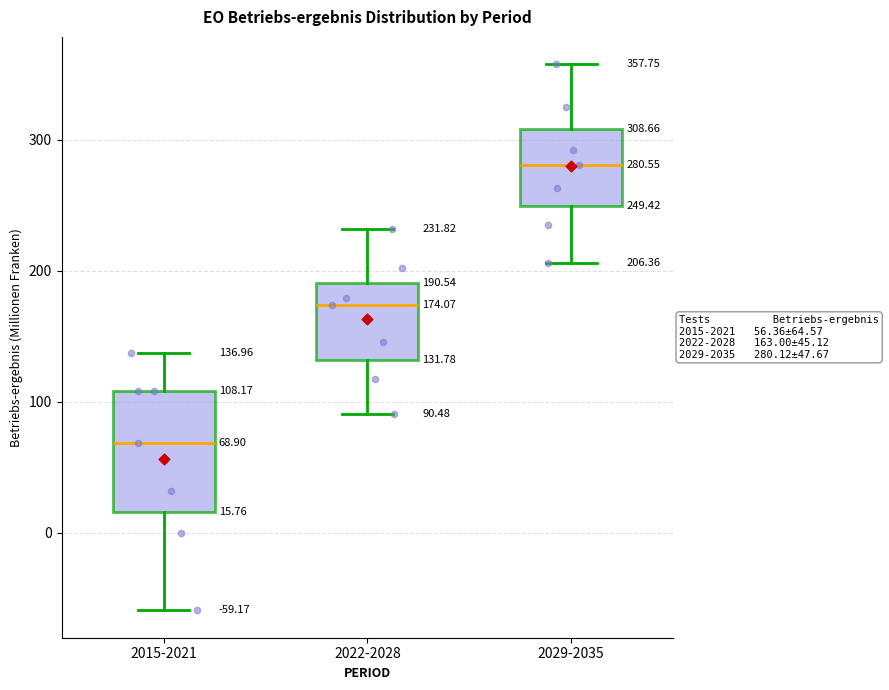

Comparing the boxes themselves (not the whiskers), which one is the tallest?

2015-2021